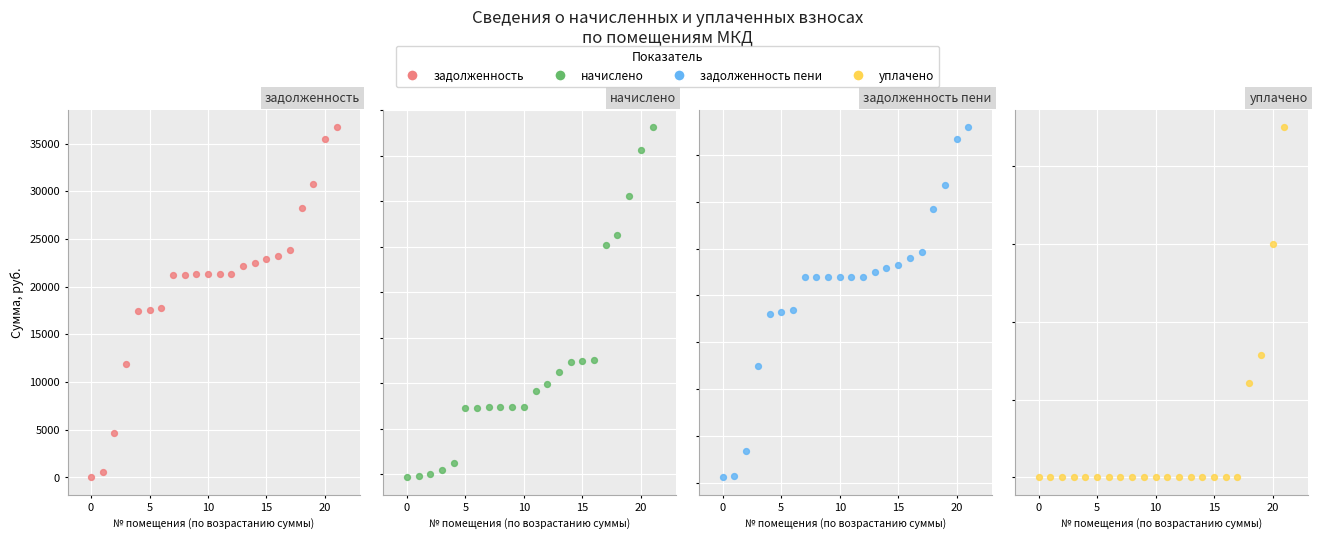

Which series has the largest total across all categories?

задолженность пени